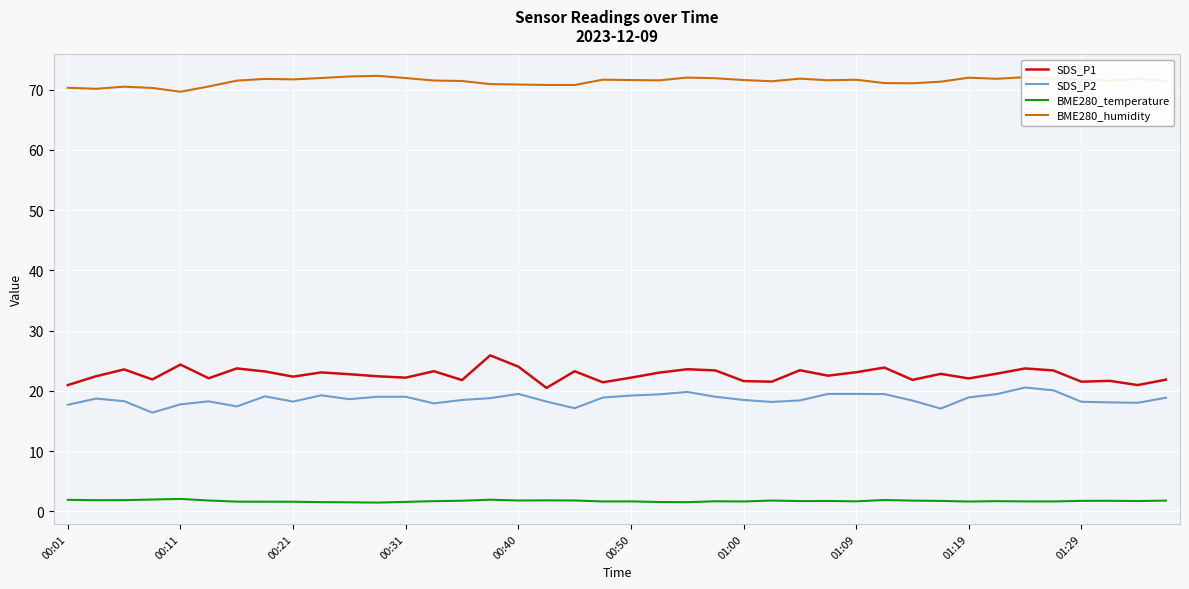

What is the minimum value for SDS_P2?

16.4